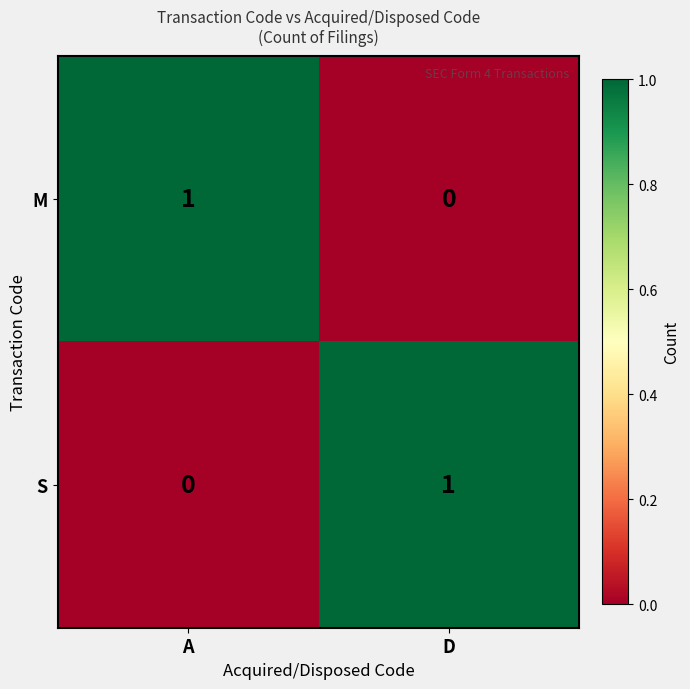

At which label does S reach its minimum?

A